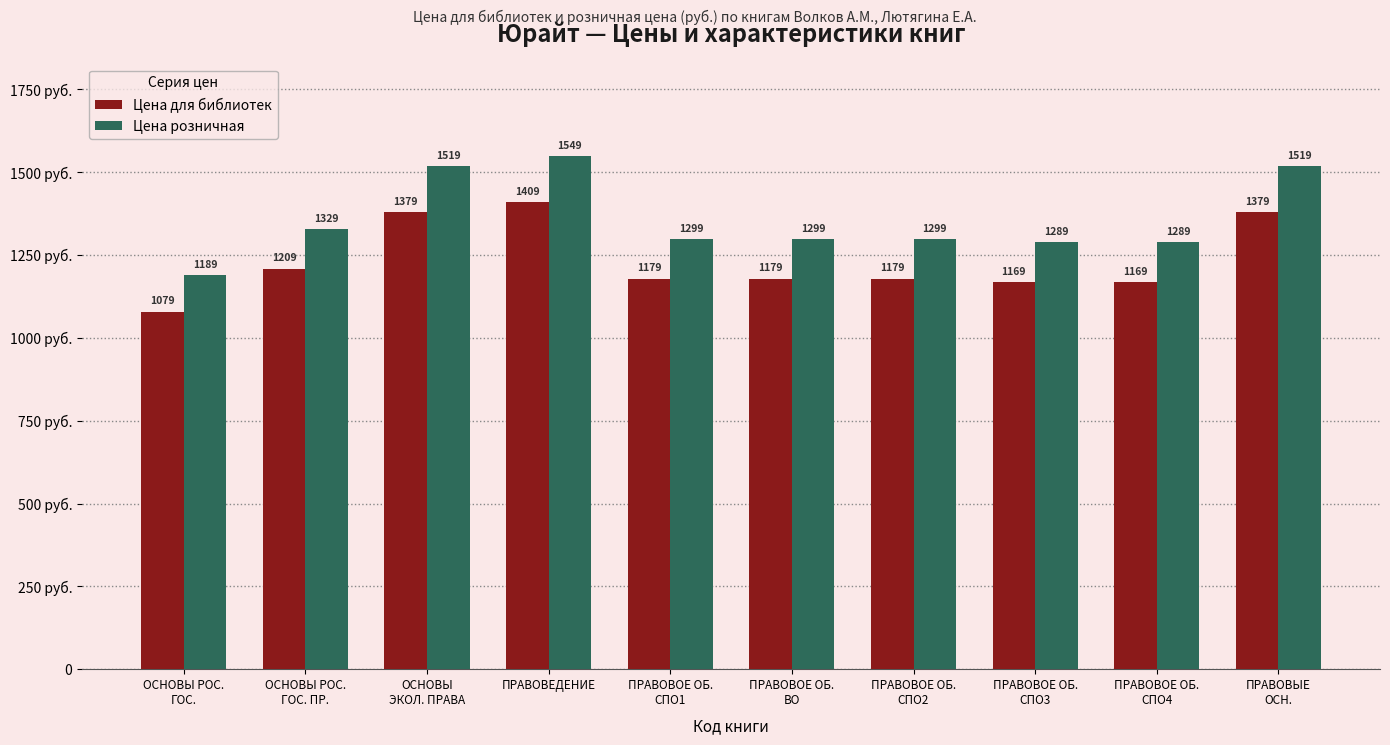

What are all the series names shown in the legend?

Цена для библиотек, Цена розничная